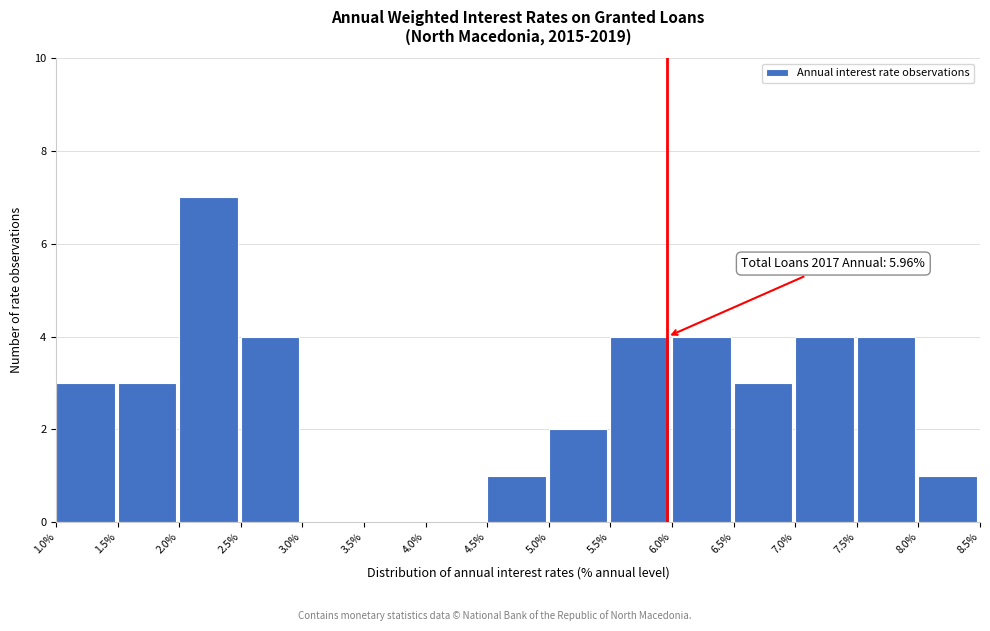

Which range on the x-axis has the tallest bar?

2.0% to 2.5%